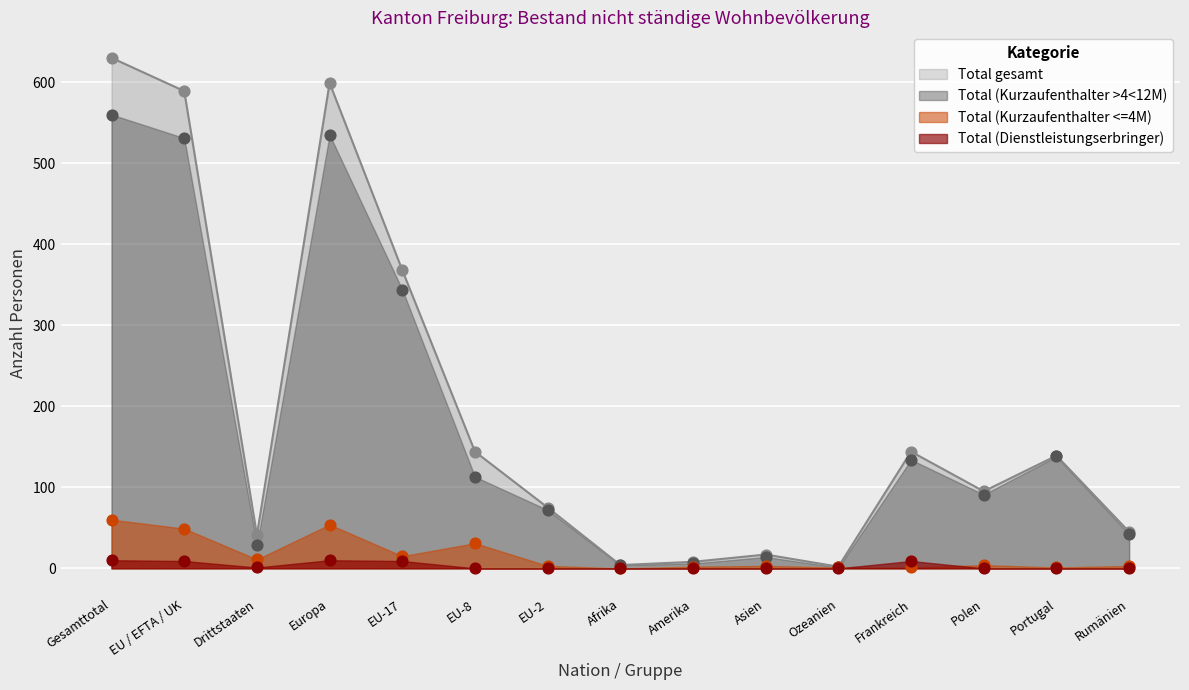

At how many categories does at least one series exceed 369?

3